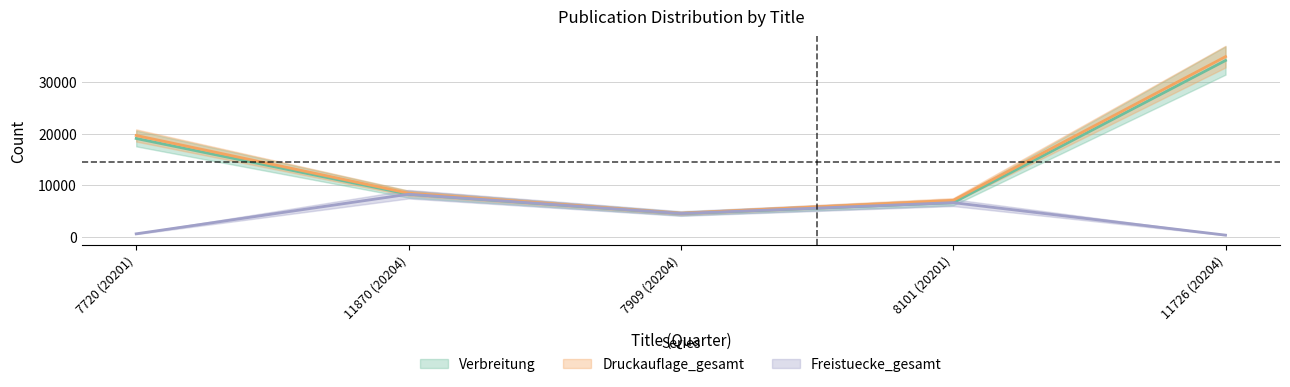

Is it true that Freistuecke_gesamt equals 177 at 11726 (20204)?

False